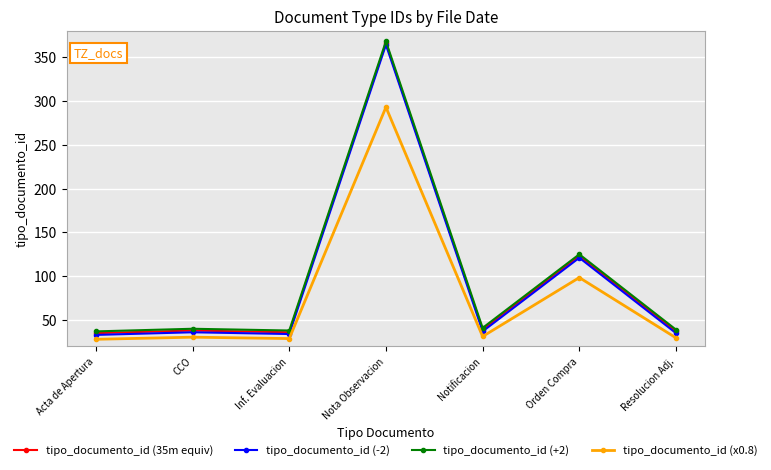

The value of tipo_documento_id (+2) at Acta de Apertura is 37.0. True or false?

True